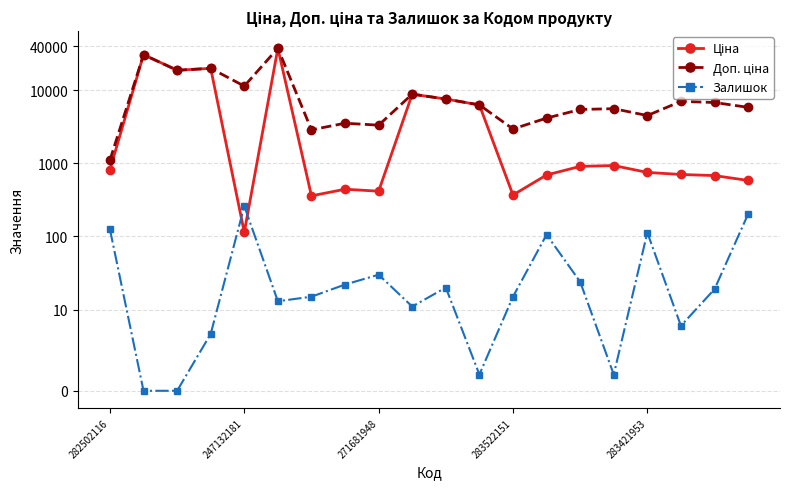

True or false: Залишок and Доп. ціна intersect in this chart.

False